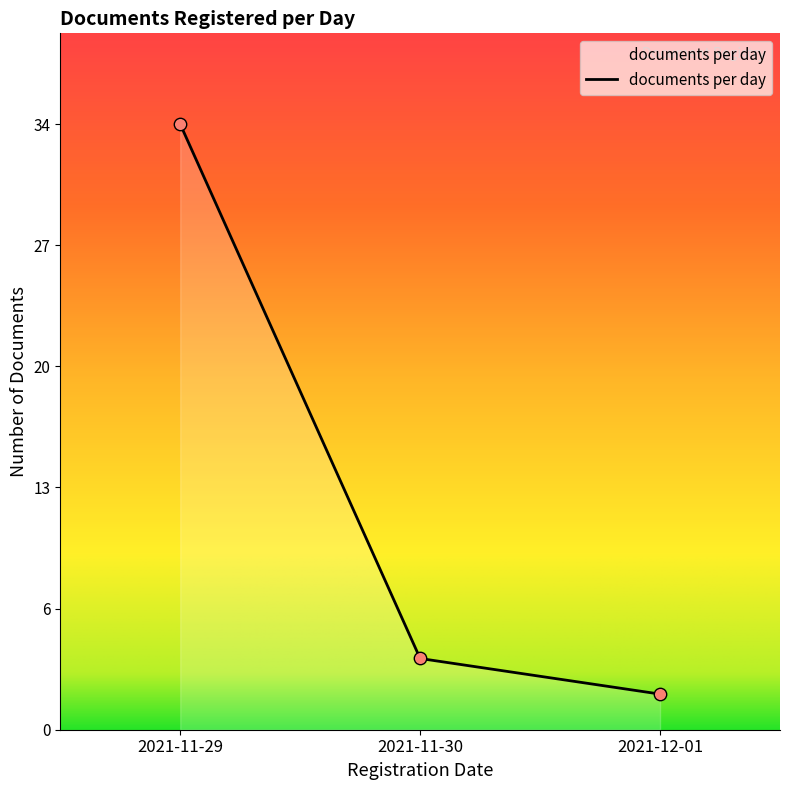

Approximately how many times larger is the value at 2021-11-29 compared to 2021-12-01?

17.0